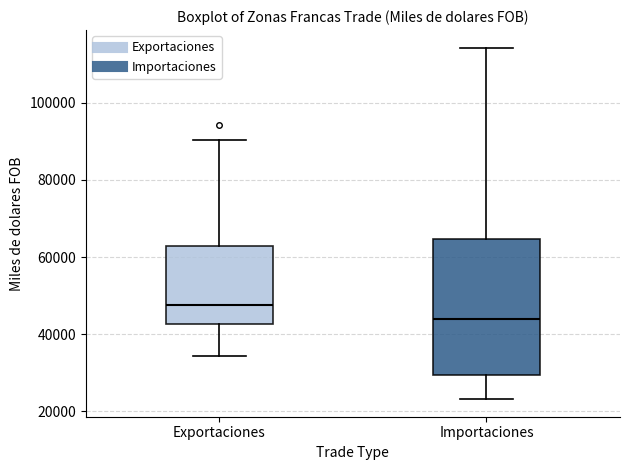

Reading left to right, read every box against the y-axis: the position of its median line, the range the box covers, and the ends of its whiskers. The values are not printed on the chart, so give them approximately, as read against the axis.

Exportaciones: median 48000, box 42000 to 62000, whiskers 34000 to 90000
Importaciones: median 44000, box 30000 to 64000, whiskers 24000 to 114000